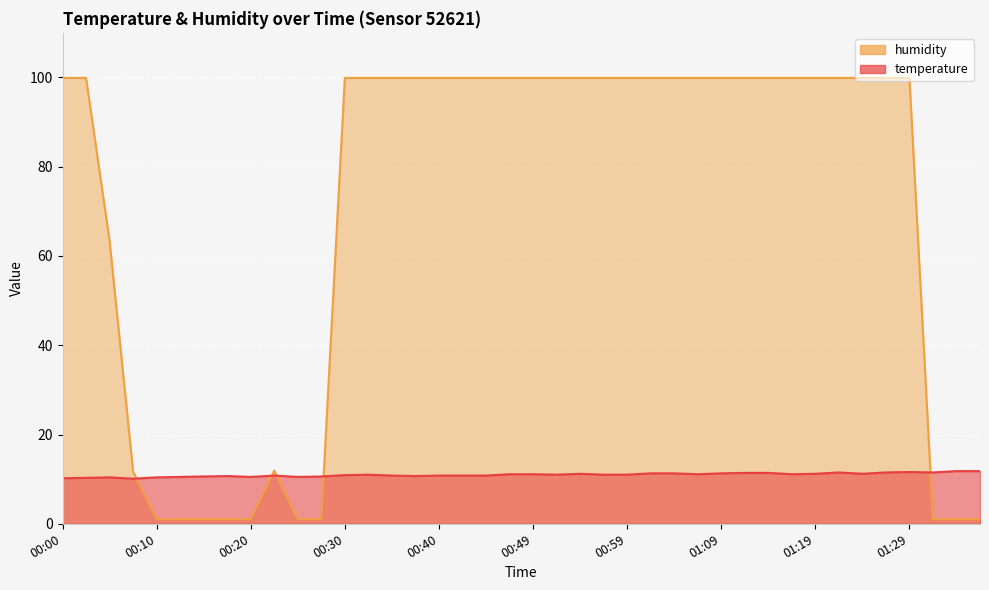

Is it true that humidity equals 1.0 at 00:25?

True